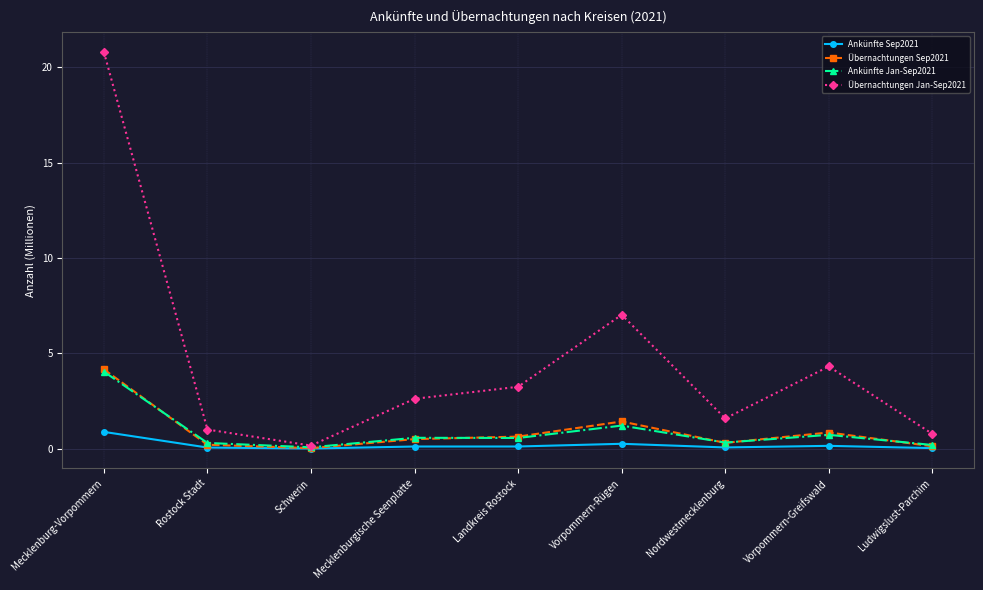

What position from the left is Mecklenburgische Seenplatte?

4